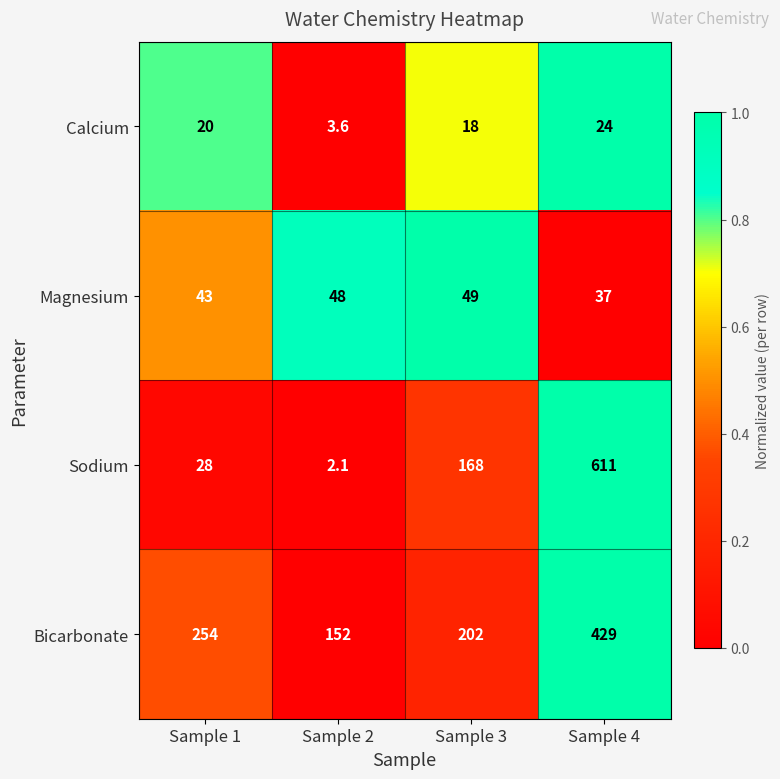

Reading left to right, extract all data points from this chart.

Calcium: 20.0	3.6	18.0	24.0
Magnesium: 43.0	48.0	49.0	37.0
Sodium: 28.0	2.1	168.0	611.0
Bicarbonate: 254.0	152.0	202.0	429.0